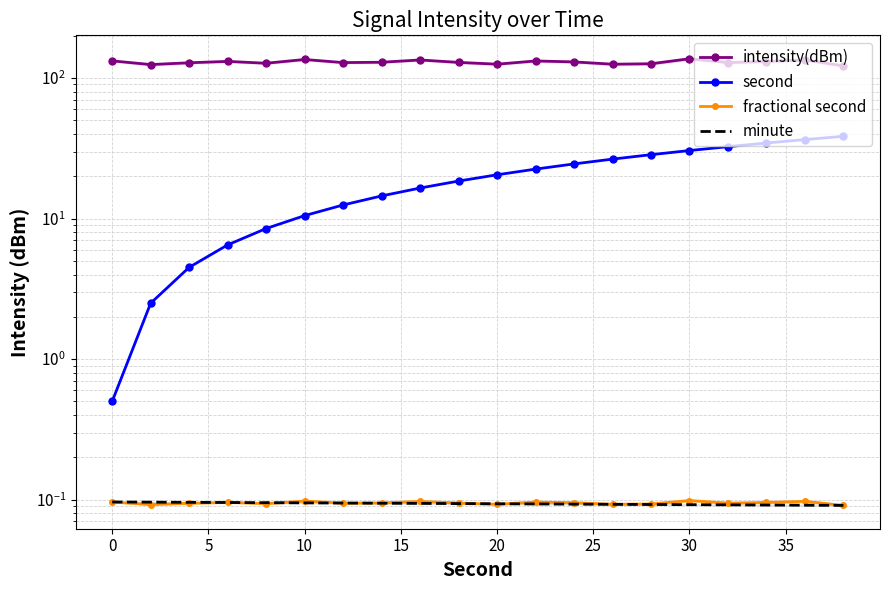

At how many categories does at least one series exceed 71?

20